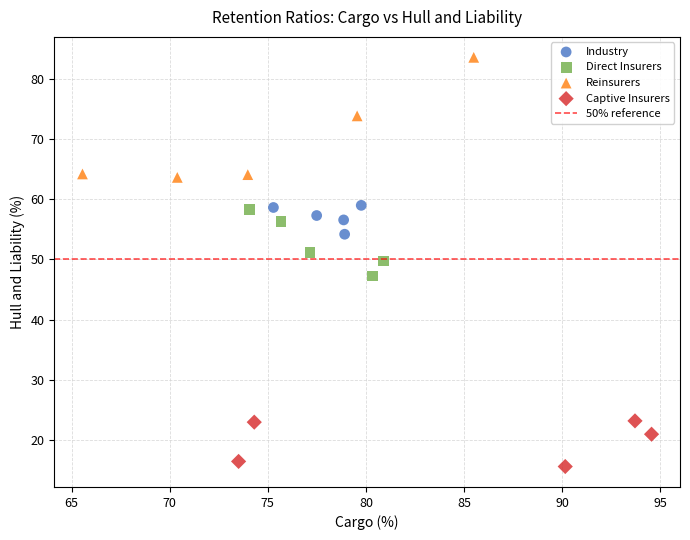

Which series contains the lowest Y value?

Captive Insurers